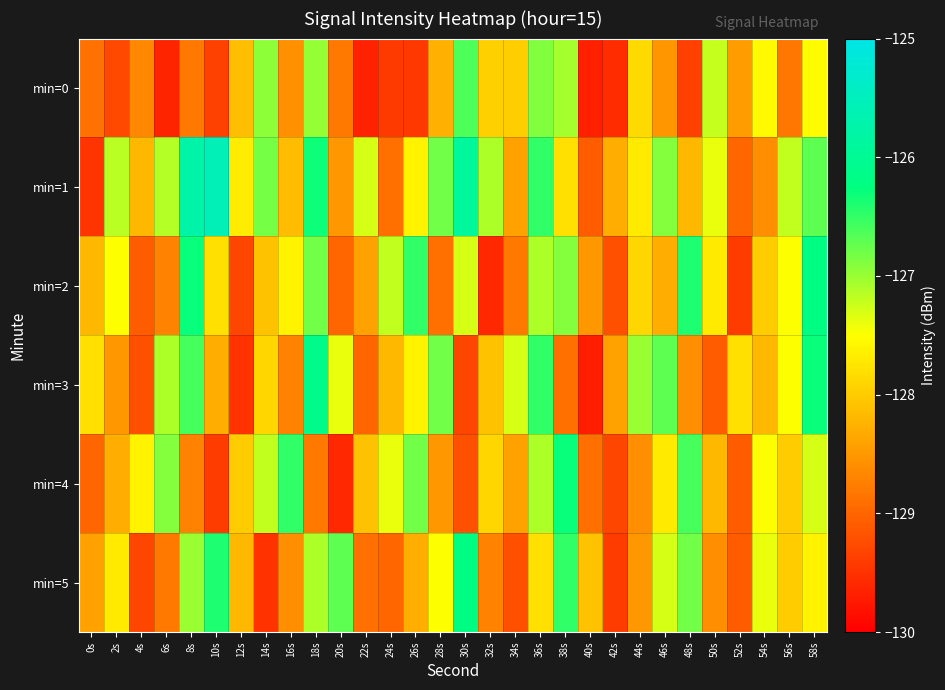

Reading left to right, what are all the values shown in this chart?

min=0: 0s=-128.9	2s=-129.3	4s=-128.7	6s=-129.6	8s=-128.8	10s=-129.4	12s=-128.1	14s=-126.9	16s=-128.6	18s=-127.0	20s=-128.8	22s=-129.7	24s=-129.4	26s=-129.5	28s=-128.3	30s=-126.6	32s=-128.0	34s=-128.0	36s=-126.9	38s=-127.1	40s=-129.7	42s=-129.6	44s=-127.9	46s=-128.5	48s=-129.4	50s=-127.2	52s=-128.5	54s=-127.5	56s=-128.8	58s=-127.5
min=1: 0s=-129.5	2s=-127.2	4s=-128.2	6s=-127.1	8s=-125.8	10s=-125.6	12s=-127.7	14s=-126.8	16s=-128.2	18s=-126.3	20s=-128.5	22s=-127.3	24s=-128.9	26s=-127.6	28s=-126.8	30s=-125.9	32s=-127.1	34s=-128.4	36s=-126.5	38s=-127.8	40s=-129.1	42s=-128.3	44s=-127.7	46s=-126.9	48s=-128.2	50s=-127.4	52s=-129.0	54s=-128.6	56s=-127.2	58s=-126.7
min=2: 0s=-128.2	2s=-127.5	4s=-129.1	6s=-128.7	8s=-126.3	10s=-127.8	12s=-129.3	14s=-128.1	16s=-127.6	18s=-126.8	20s=-129.0	22s=-128.4	24s=-127.2	26s=-126.5	28s=-128.9	30s=-127.3	32s=-129.6	34s=-128.8	36s=-127.1	38s=-126.9	40s=-128.5	42s=-129.2	44s=-127.9	46s=-128.3	48s=-126.4	50s=-127.7	52s=-129.4	54s=-128.0	56s=-127.5	58s=-126.2
min=3: 0s=-127.8	2s=-128.5	4s=-129.2	6s=-127.1	8s=-126.6	10s=-128.3	12s=-129.5	14s=-127.9	16s=-128.7	18s=-126.1	20s=-127.4	22s=-129.0	24s=-128.2	26s=-127.6	28s=-126.8	30s=-129.3	32s=-128.1	34s=-127.3	36s=-126.5	38s=-128.9	40s=-129.7	42s=-128.4	44s=-127.0	46s=-126.7	48s=-128.6	50s=-129.1	52s=-127.8	54s=-128.2	56s=-127.5	58s=-126.3
min=4: 0s=-129.0	2s=-128.3	4s=-127.6	6s=-126.9	8s=-128.7	10s=-129.4	12s=-128.0	14s=-127.2	16s=-126.5	18s=-128.8	20s=-129.6	22s=-128.1	24s=-127.4	26s=-126.8	28s=-128.5	30s=-129.2	32s=-127.9	34s=-128.4	36s=-127.1	38s=-126.3	40s=-128.9	42s=-129.3	44s=-128.6	46s=-127.7	48s=-126.6	50s=-128.2	52s=-129.1	54s=-127.5	56s=-128.0	58s=-127.3
min=5: 0s=-128.4	2s=-127.7	4s=-129.3	6s=-128.8	8s=-127.0	10s=-126.4	12s=-128.2	14s=-129.5	16s=-128.6	18s=-127.1	20s=-126.7	22s=-128.9	24s=-129.0	26s=-128.3	28s=-127.5	30s=-126.2	32s=-128.7	34s=-129.2	36s=-127.8	38s=-126.5	40s=-128.1	42s=-129.4	44s=-128.5	46s=-127.3	48s=-126.8	50s=-128.6	52s=-129.1	54s=-127.4	56s=-128.0	58s=-127.6